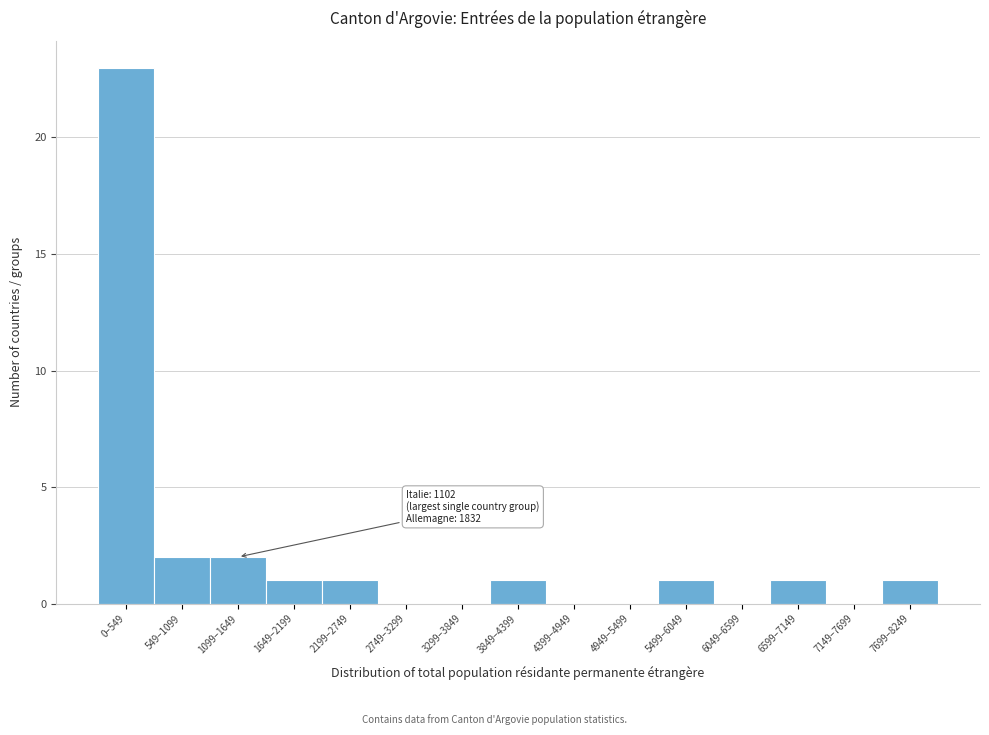

Reading left to right, list all the values displayed in this chart.

0–549=23	549–1099=2	1099–1649=2	1649–2199=1	2199–2749=1	2749–3299=0	3299–3849=0	3849–4399=1	4399–4949=0	4949–5499=0	5499–6049=1	6049–6599=0	6599–7149=1	7149–7699=0	7699–8249=1